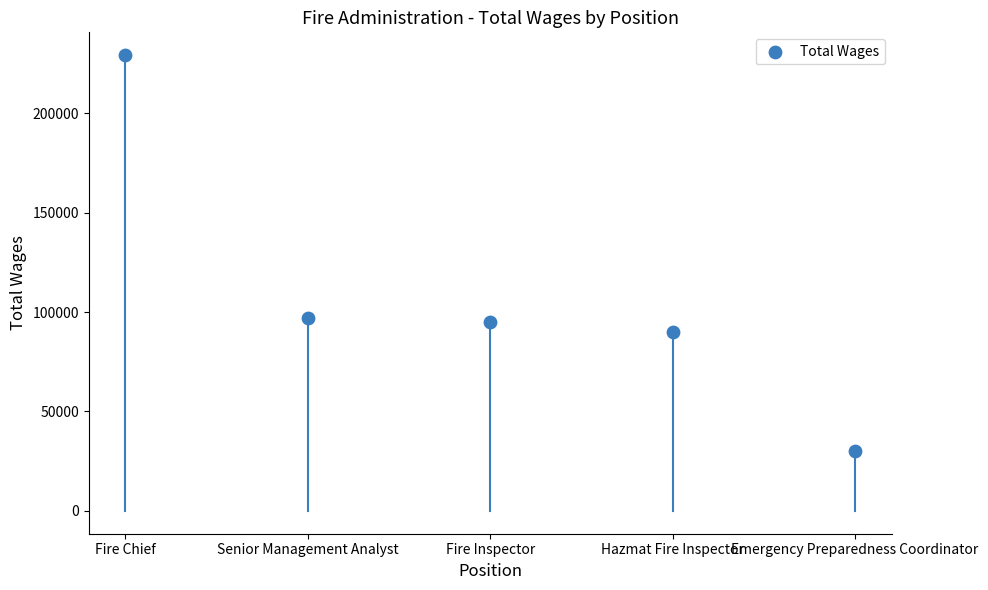

What is the average Y value?

108259